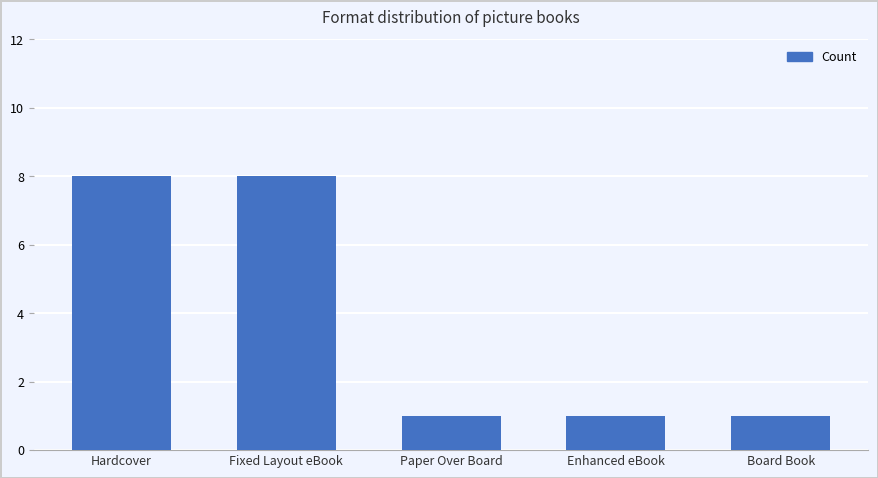

What is the value of the 2nd bar from the left?

8